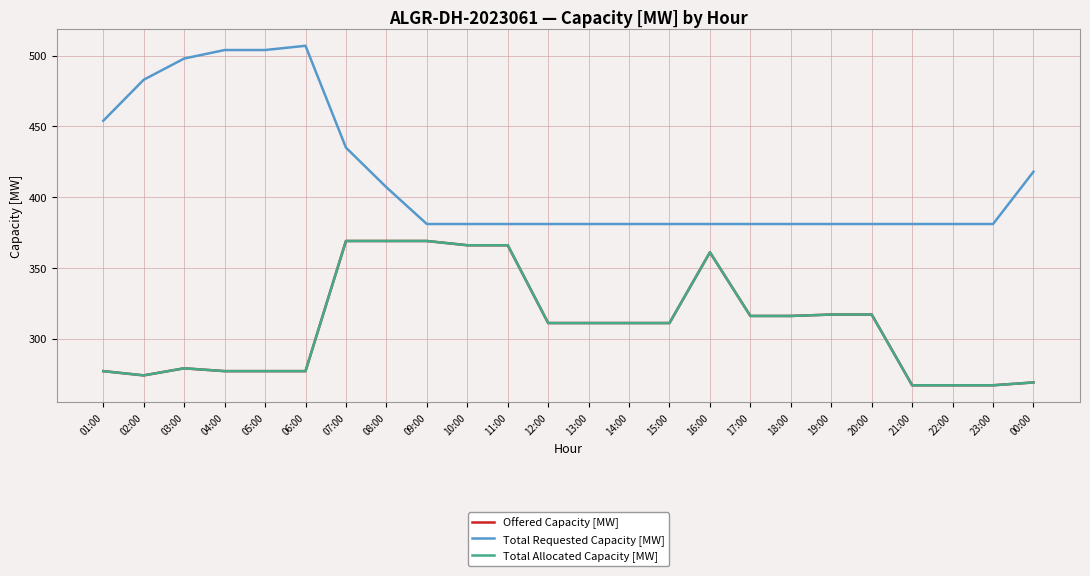

What is the sum of the Total Allocated Capacity [MW] values at 09:00 and 17:00?

685